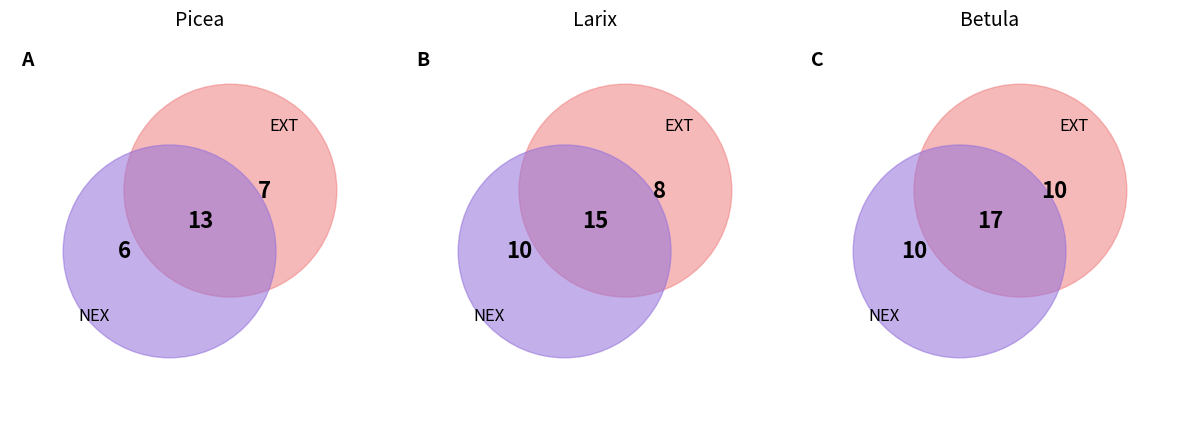

Count the number of slices in the pie.

2